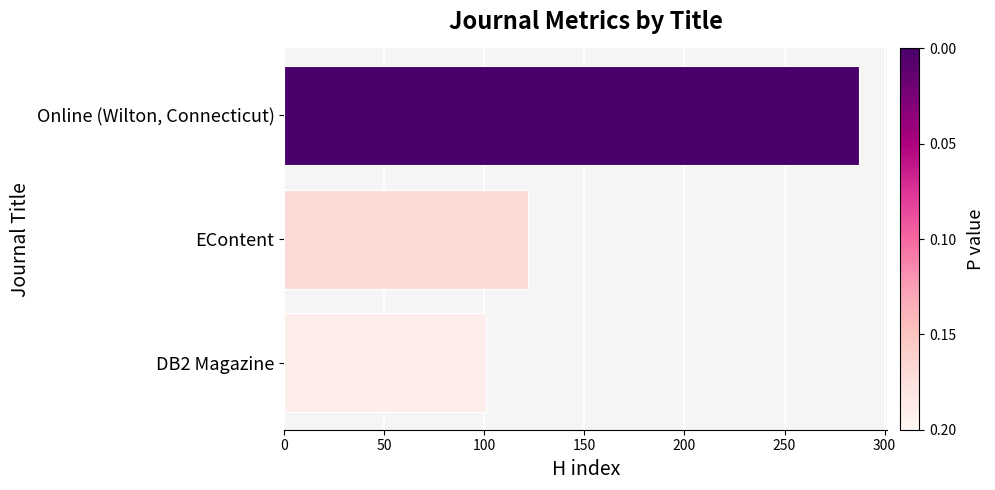

How many bars are there in total?

3